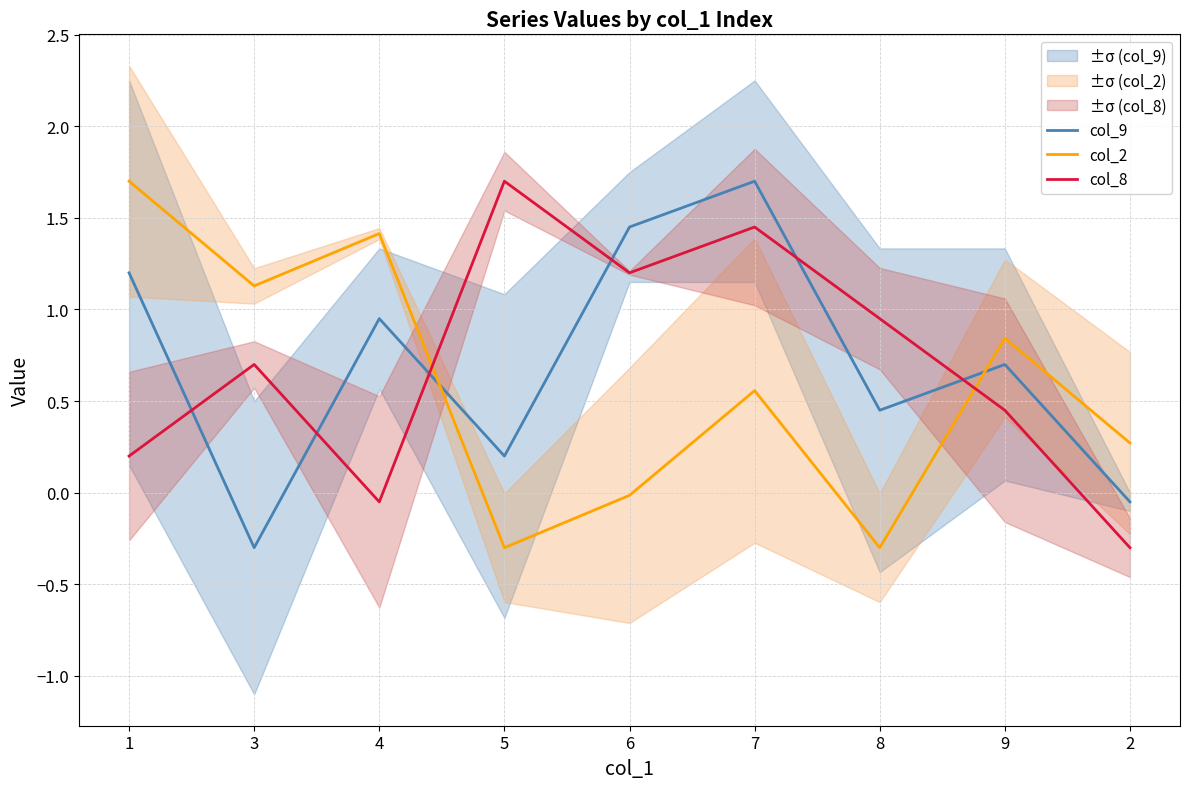

What is the smallest value displayed?

-0.3